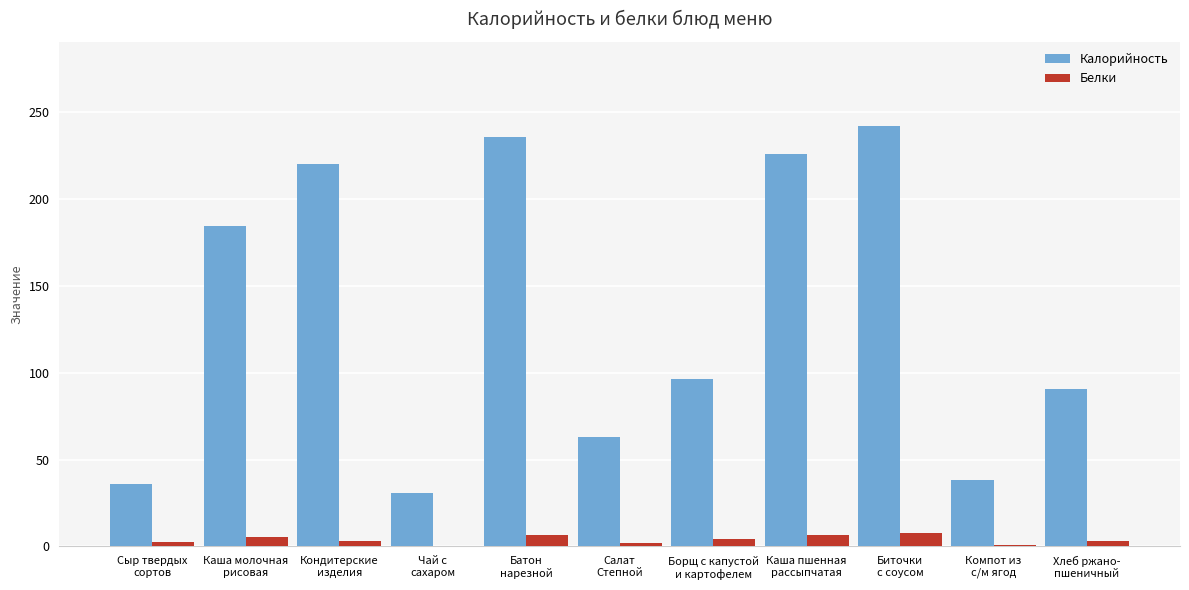

What is the highest value of the Калорийность series?

241.9